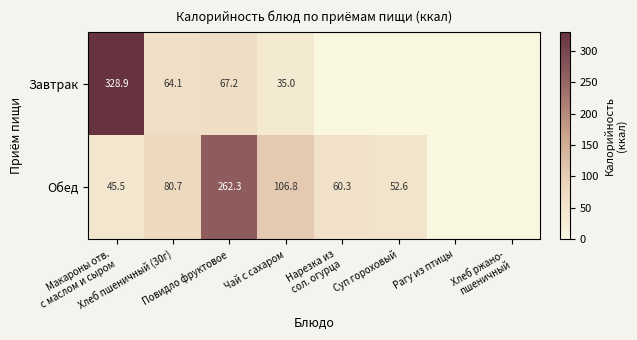

What is the difference between the maximum and minimum values in the Завтрак series?

328.9